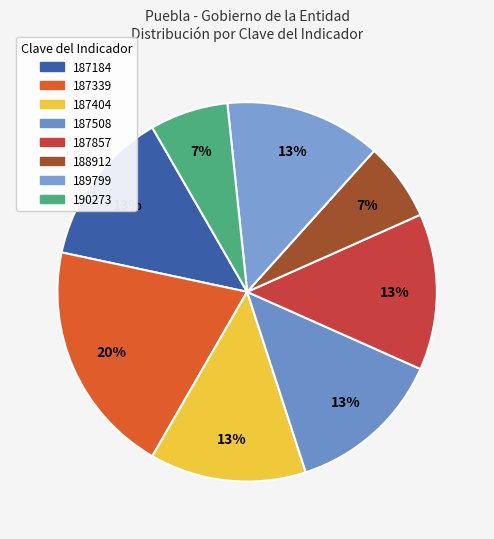

How many segments does this pie chart have?

8